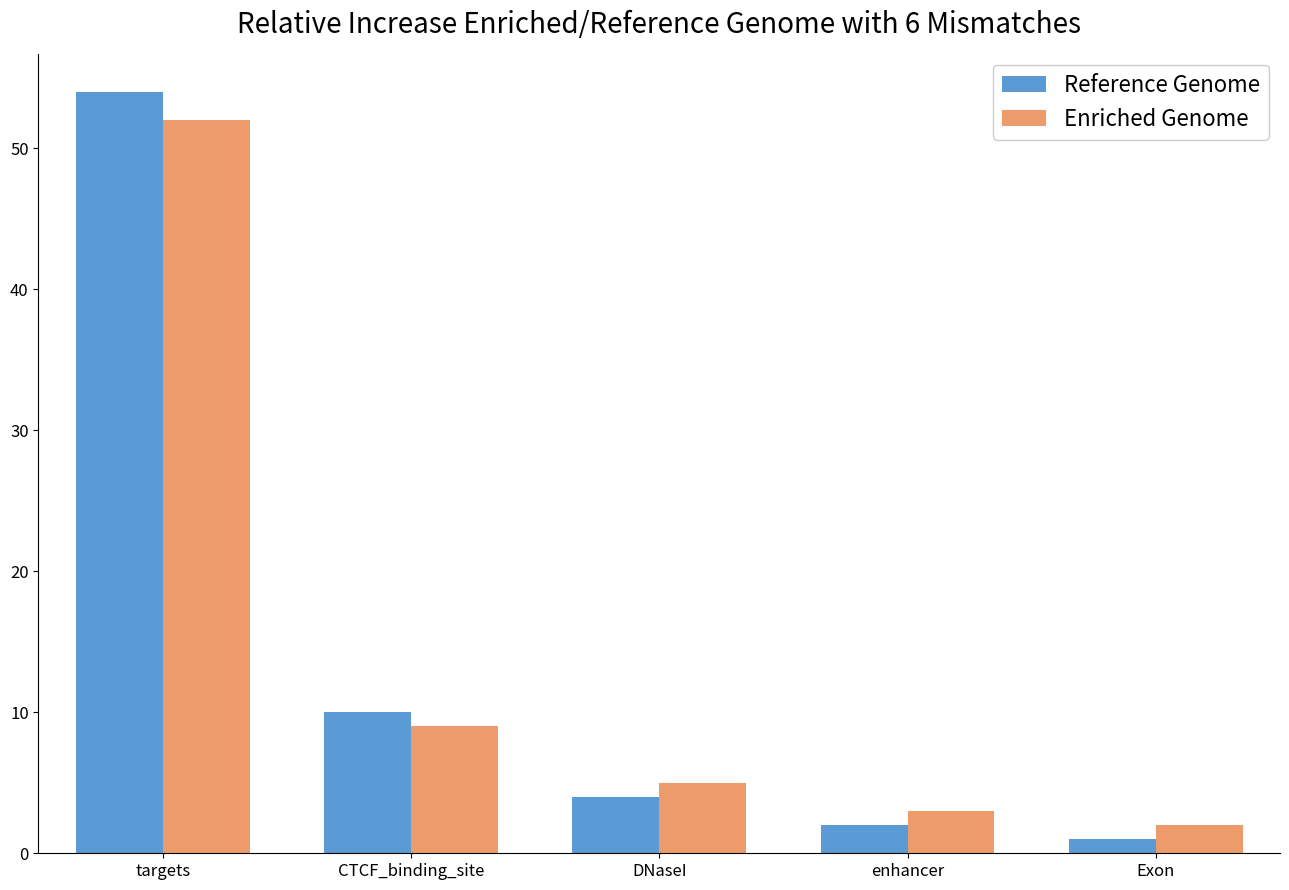

Reading left to right, what are all the values shown in this chart?

Reference Genome: targets=54	CTCF_binding_site=10	DNaseI=4	enhancer=2	Exon=1
Enriched Genome: targets=52	CTCF_binding_site=9	DNaseI=5	enhancer=3	Exon=2